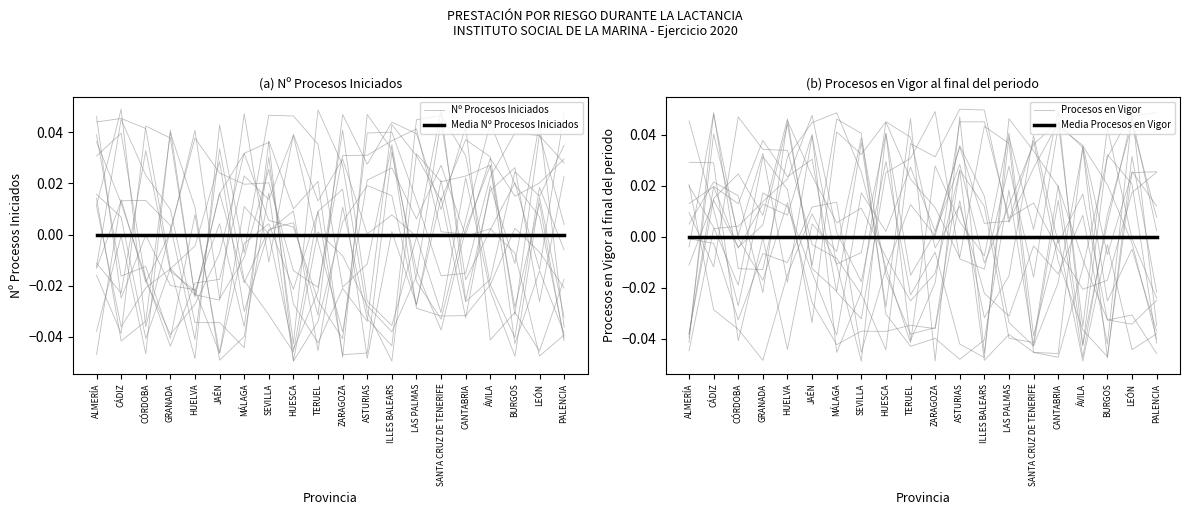

At CÓRDOBA, list the series in order from largest to smallest.

Nº Procesos Iniciados, Procesos en Vigor, Media Nº Procesos Iniciados, Media Procesos en Vigor